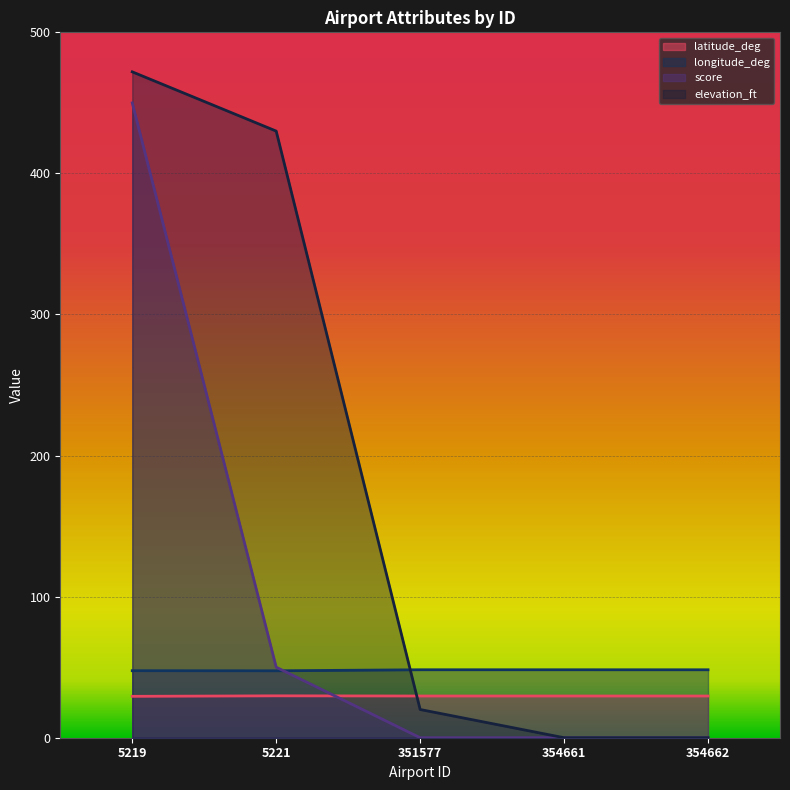

List the series in order of their peak value, lowest first.

latitude_deg, longitude_deg, score, elevation_ft